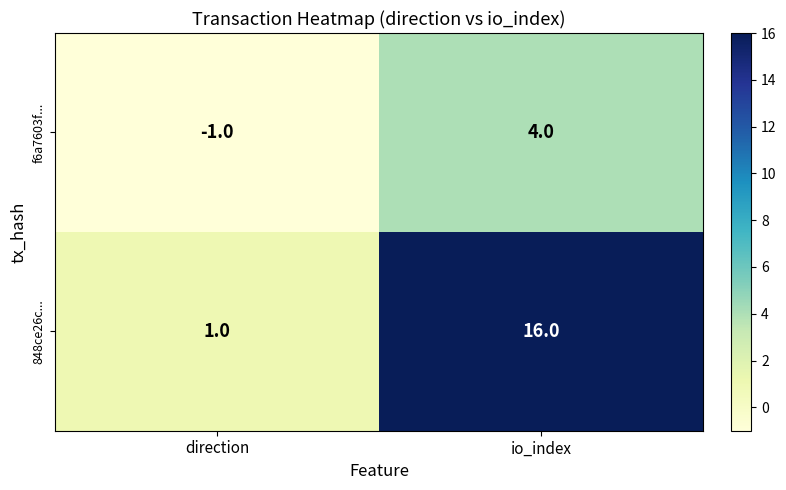

At which label is f6a7603f... closest to 1?

direction